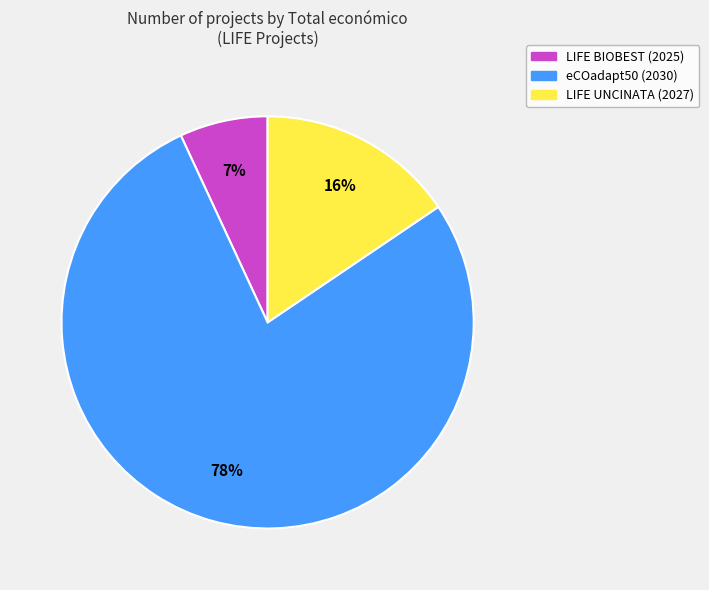

Is there a majority slice in this chart?

Yes